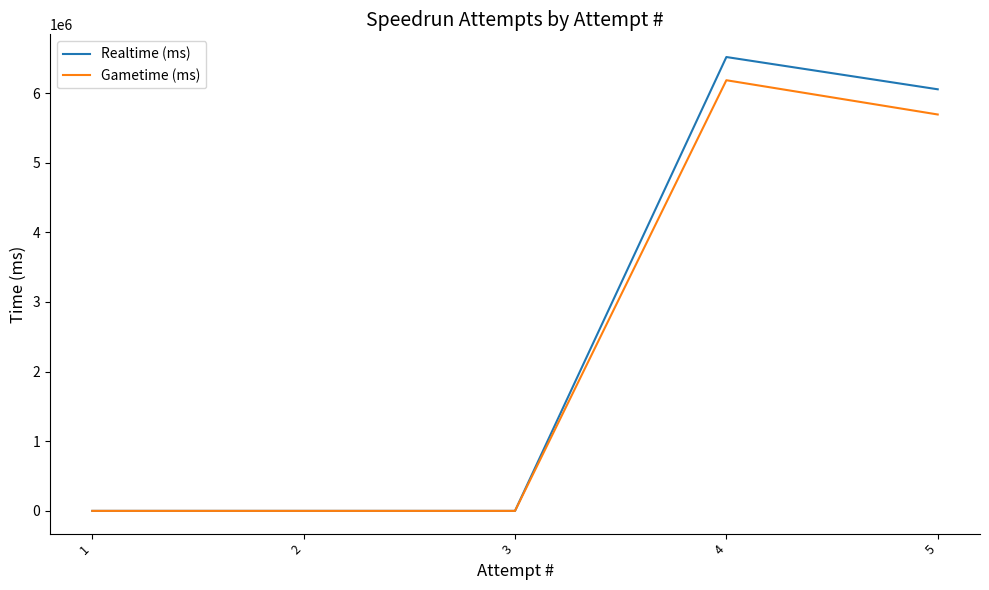

Reading left to right, list all the values displayed in this chart.

Realtime (ms): 5=6054322	4=6517721	3=0	2=0	1=0
Gametime (ms): 5=5692505	4=6184506	3=0	2=0	1=0